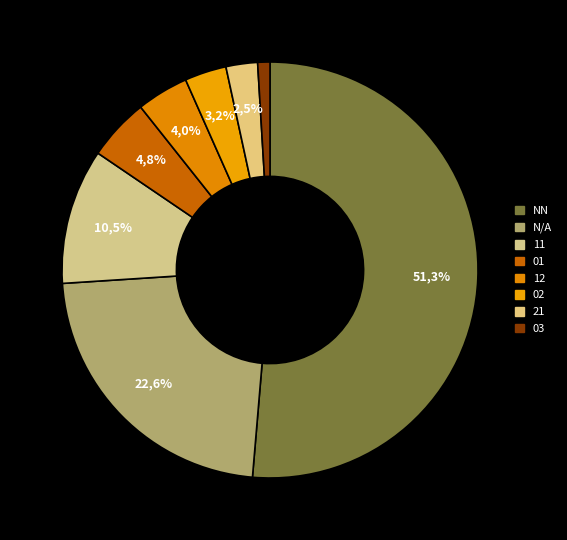

What percentage is the  slice, to the nearest percent?

23%